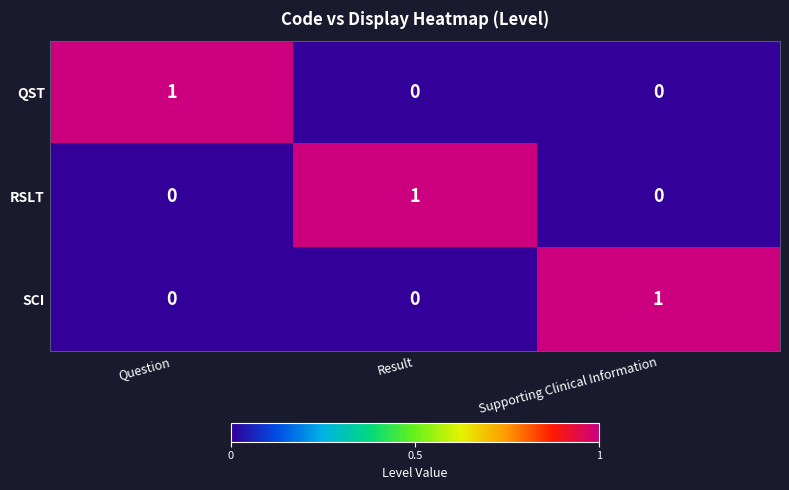

True or false: RSLT has a value of 0 at Question.

True